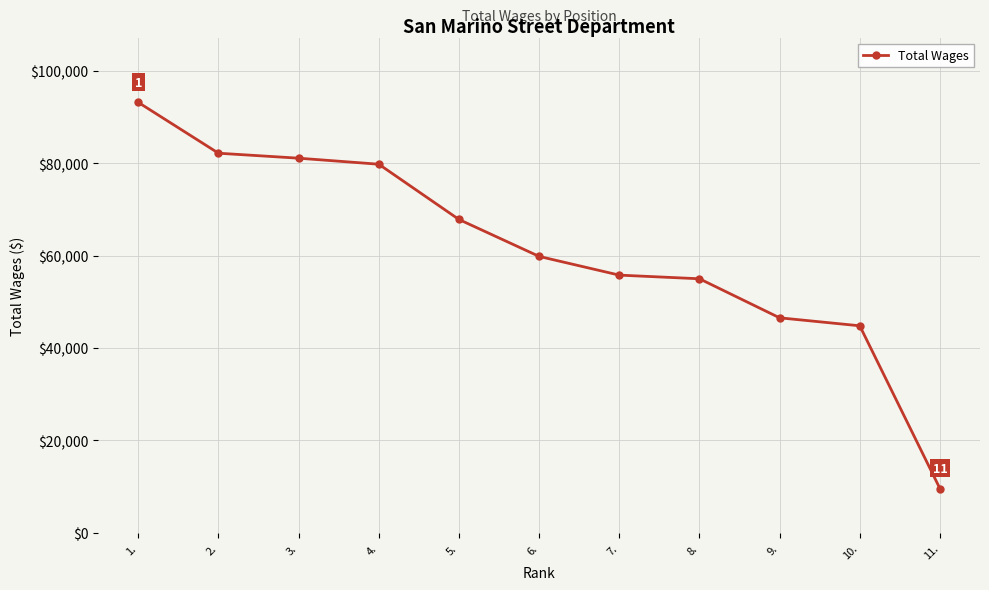

At which label does the data first exceed 59822?

1.